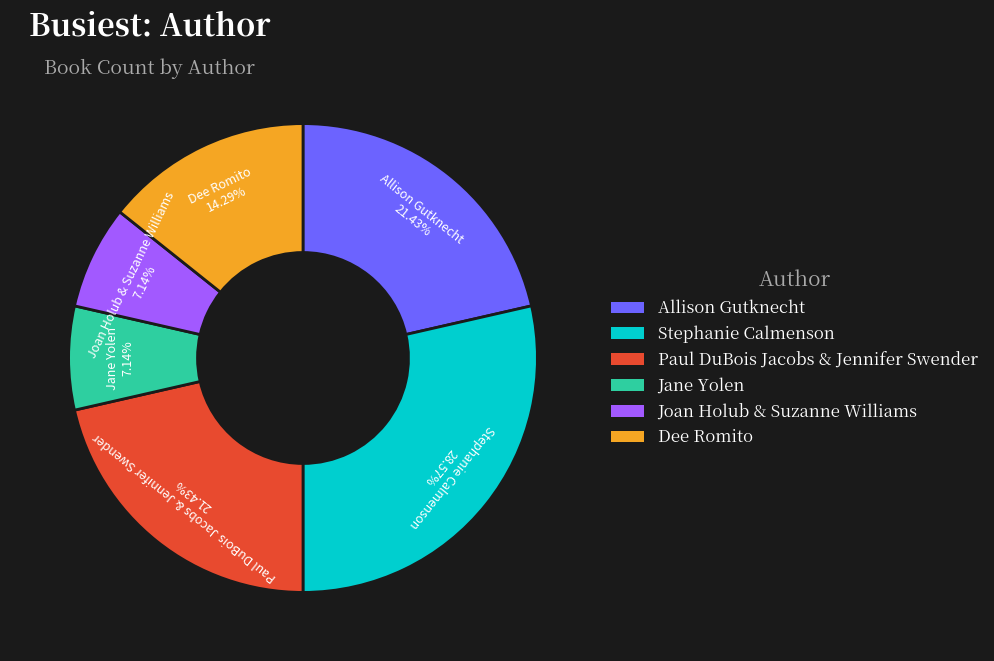

Between Allison Gutknecht and Jane Yolen, which is larger?

Allison Gutknecht